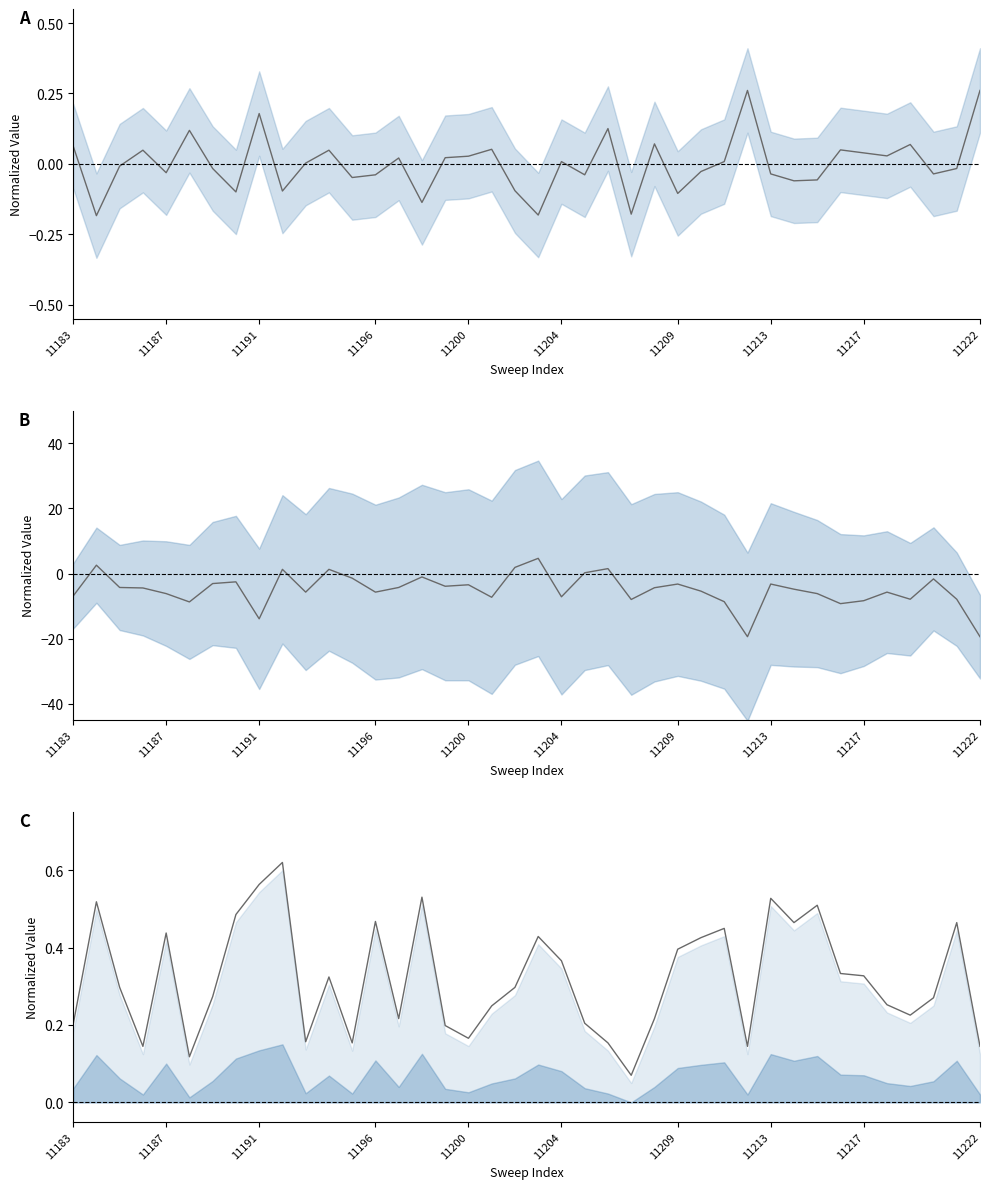

True or false: col_516 has a value of -1.4 at 11213.

False